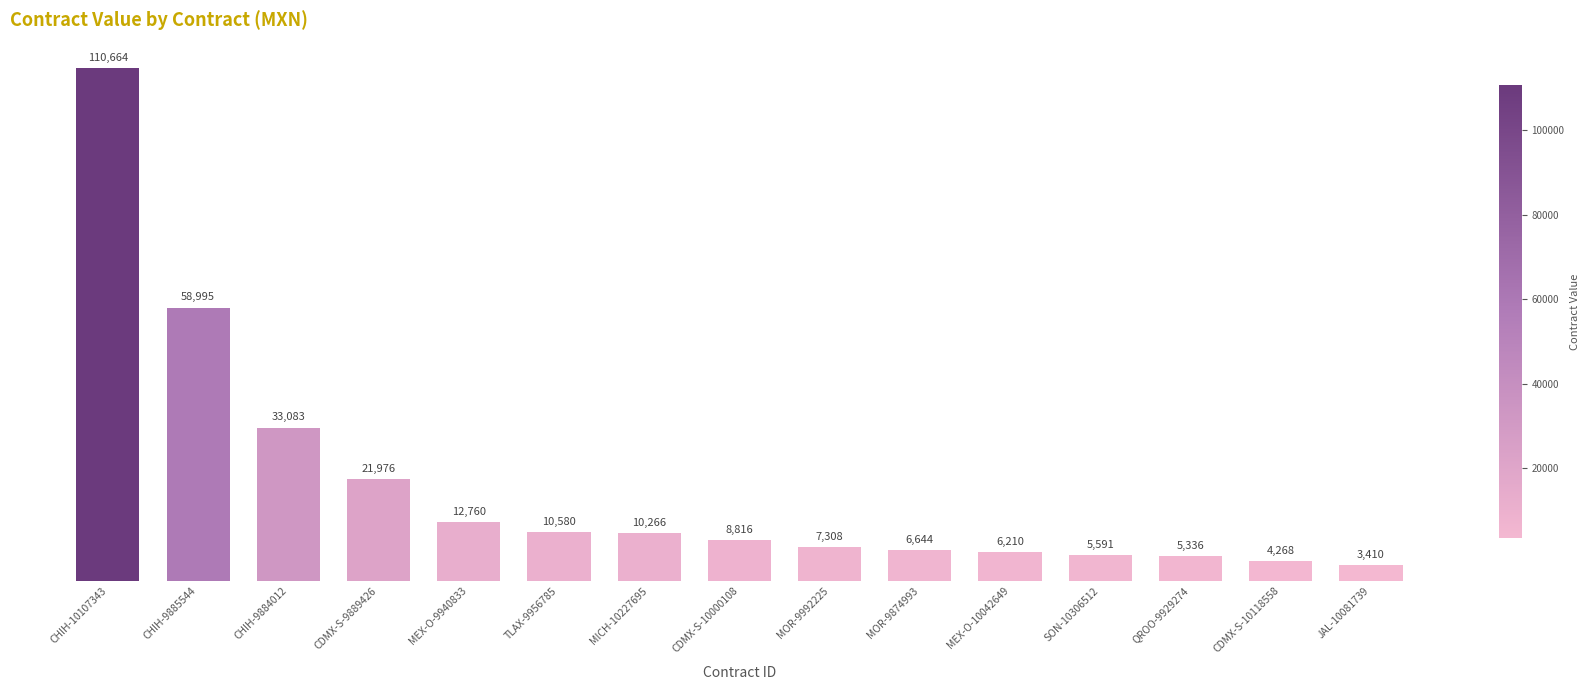

True or false: the data shows 10266.0 at MICH-10227695.

True